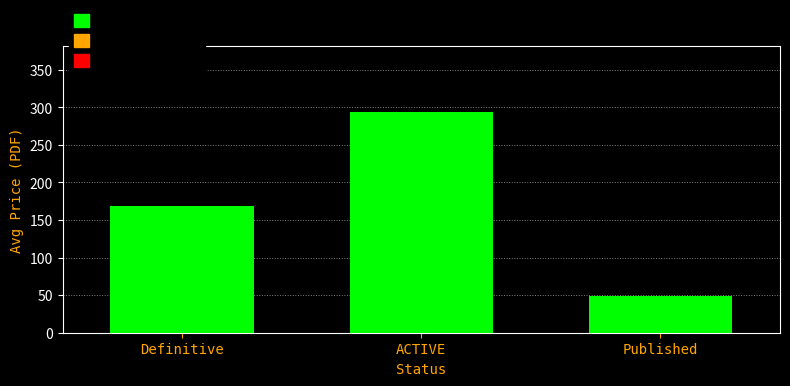

What is the change in value from Definitive to ACTIVE?

+124.9